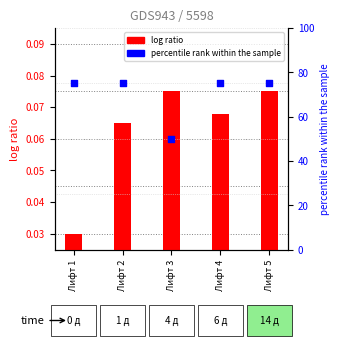

What are all the series names shown in the legend?

log ratio, percentile rank within the sample